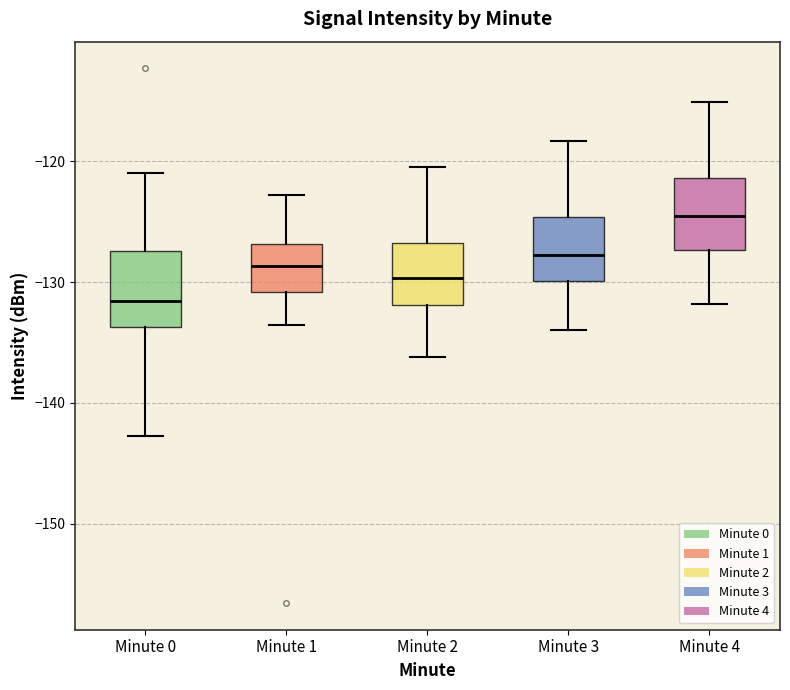

Reading left to right, read every box against the y-axis: the position of its median line, the range the box covers, and the ends of its whiskers. The values are not printed on the chart, so give them approximately, as read against the axis.

Minute 0: median -132, box -134 to -127, whiskers -143 to -121
Minute 1: median -129, box -131 to -127, whiskers -134 to -123
Minute 2: median -130, box -132 to -127, whiskers -136 to -120
Minute 3: median -128, box -130 to -125, whiskers -134 to -118
Minute 4: median -125, box -127 to -121, whiskers -132 to -115